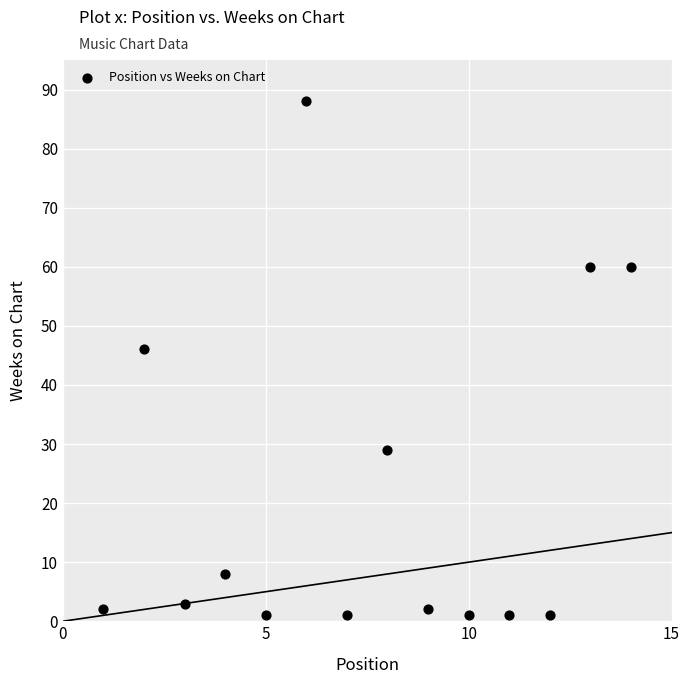

What is the range of Y values (max minus min)?

87